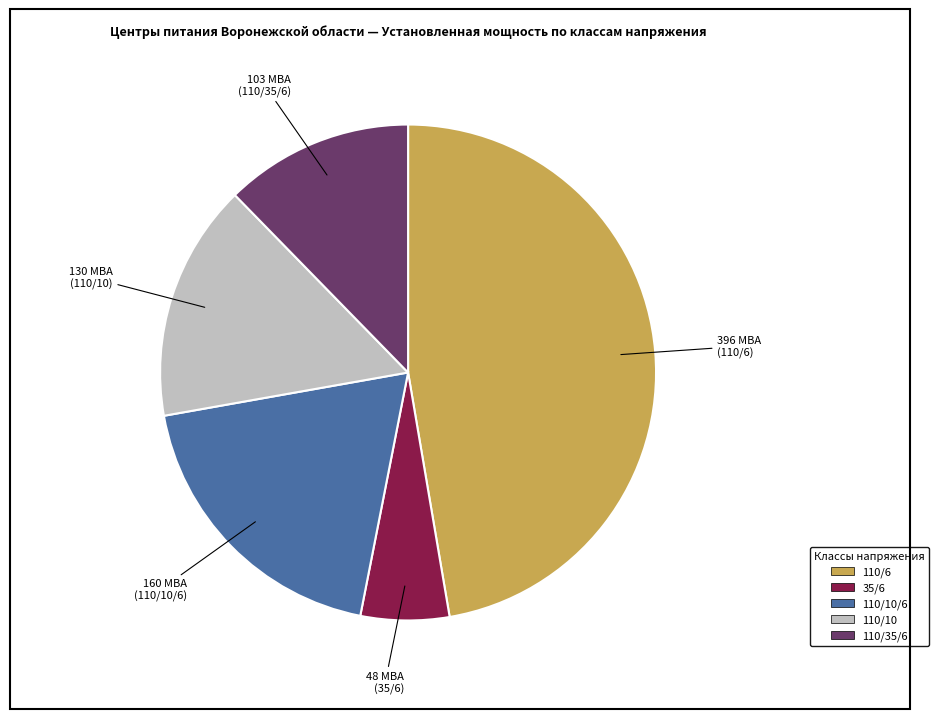

Is there a majority slice in this chart?

No